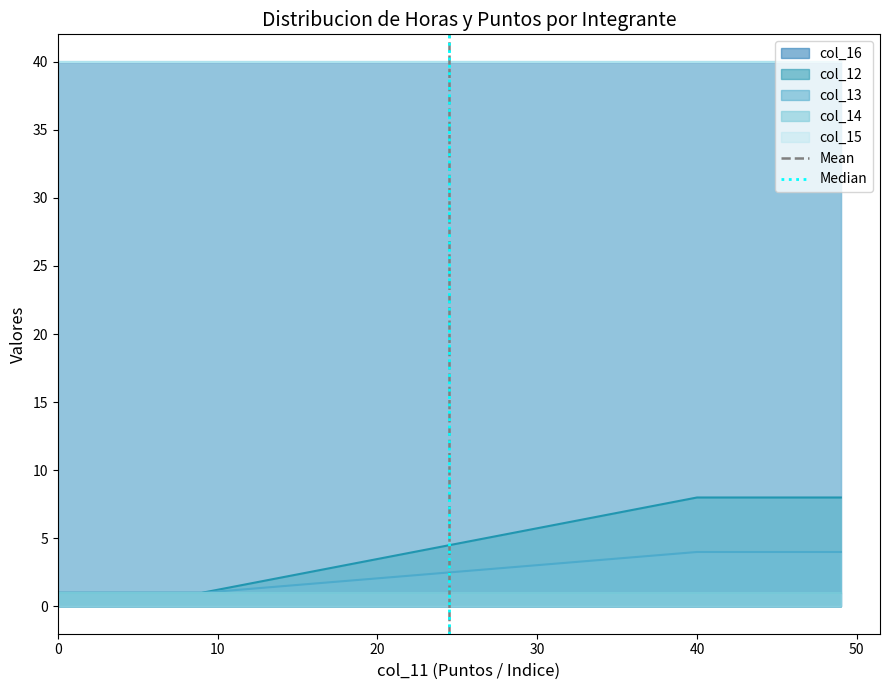

Which series has the largest range (max minus min)?

Mean